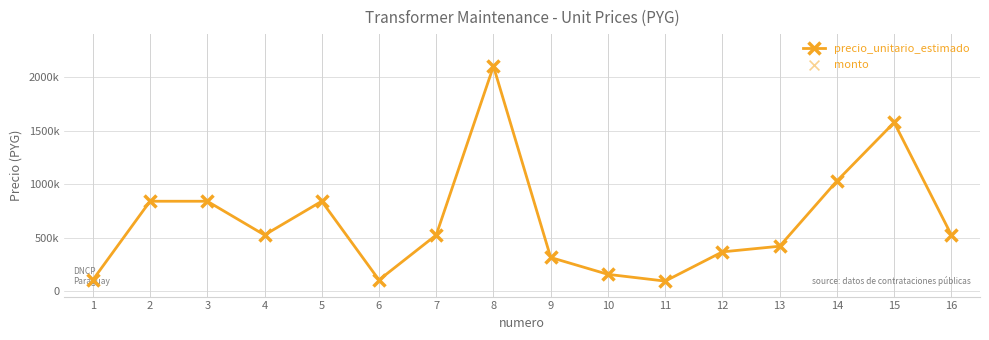

Is this an area chart (filled region under the line)?

No